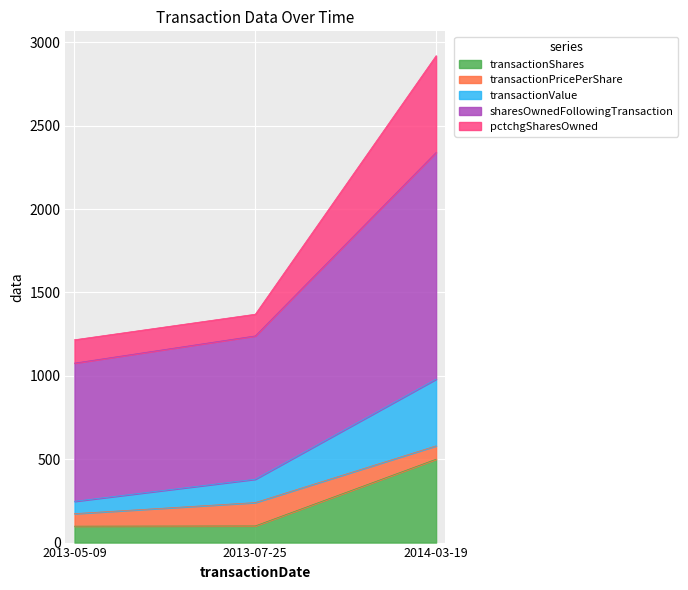

Is the value of sharesOwnedFollowingTransaction at 2013-05-09 greater than the value of transactionShares at 2014-03-19?

Yes